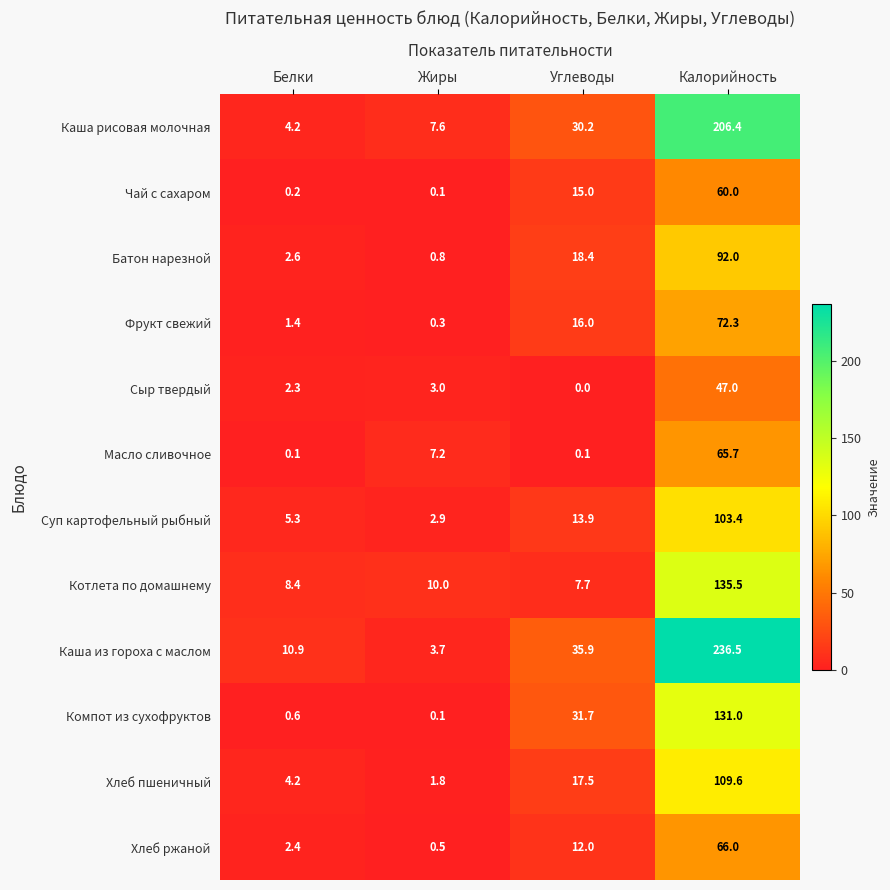

What is the approximate value of Хлеб ржаной at Углеводы?

12.0